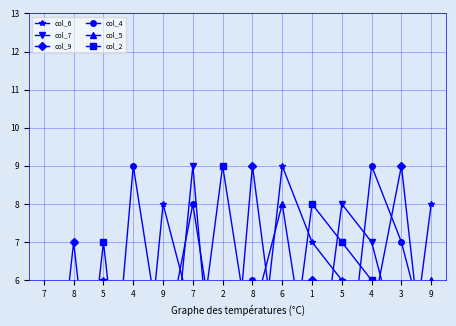

What is the label of the 5th point from the left?

9